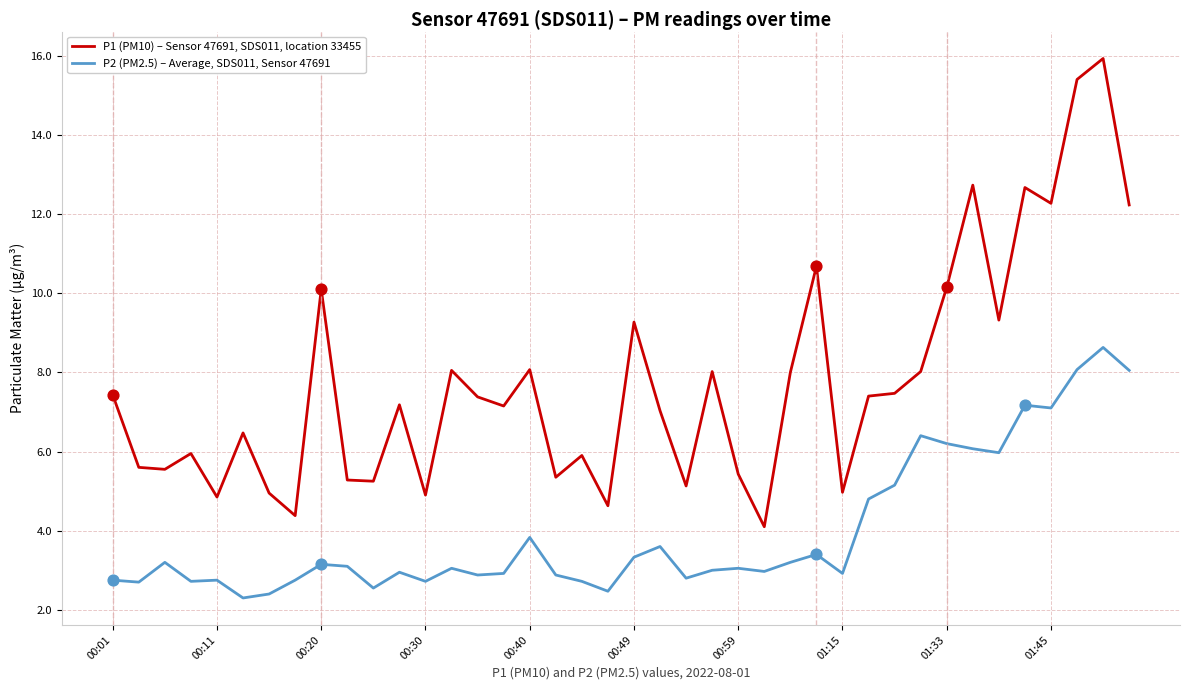

Which series has the largest total across all categories?

P1 (PM10) – Sensor 47691, SDS011, location 33455